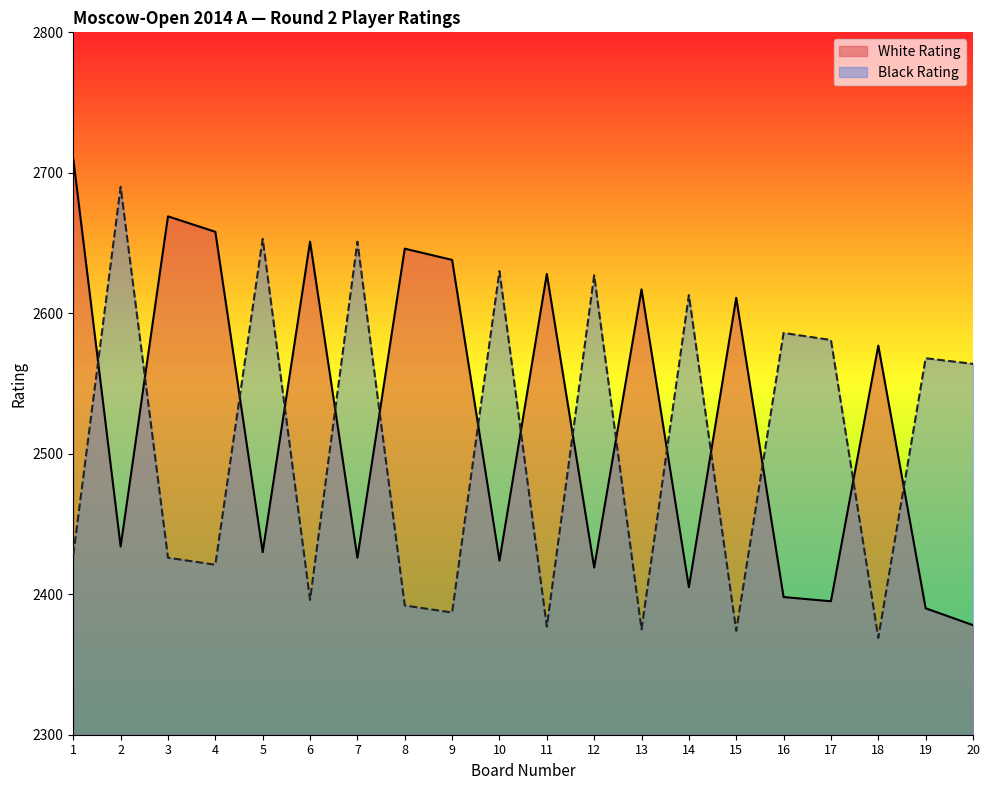

Is it true that White Rating equals 4383 at 13?

False